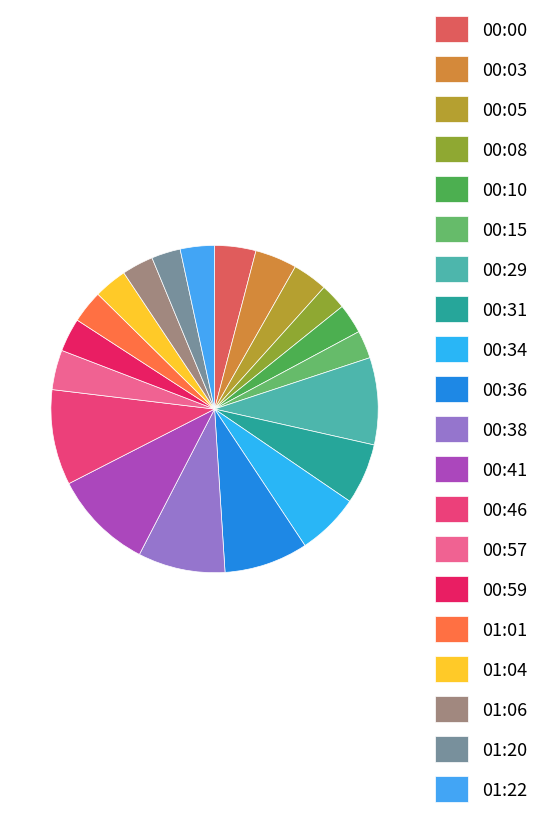

To the nearest percent, what percentage of the pie is 00:57?

4%